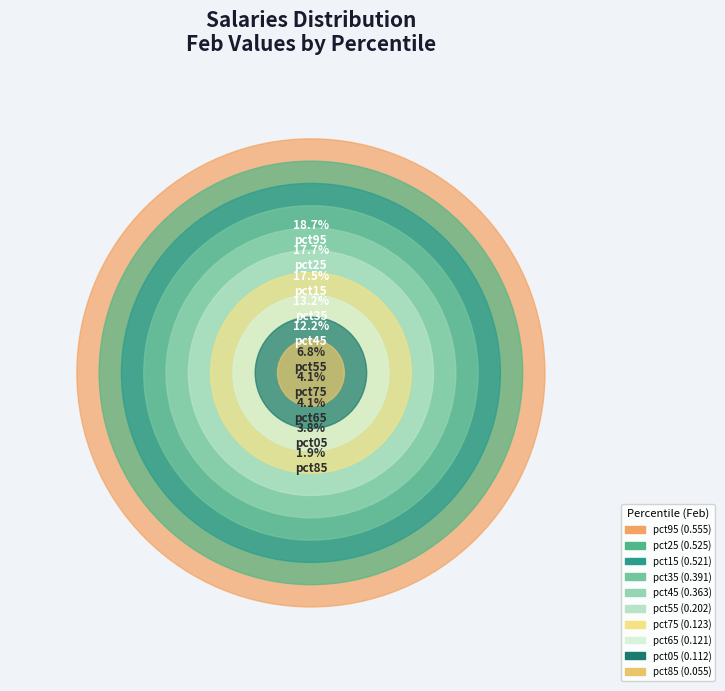

Which has a higher value, pct85 or pct95?

pct95